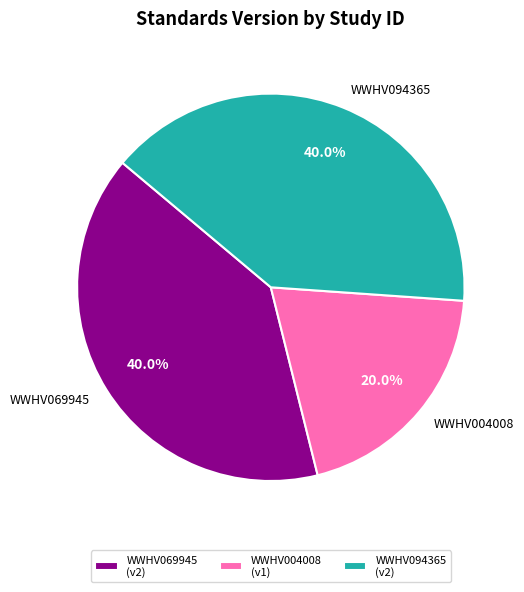

Which category has the smallest portion of the pie?

WWHV004008